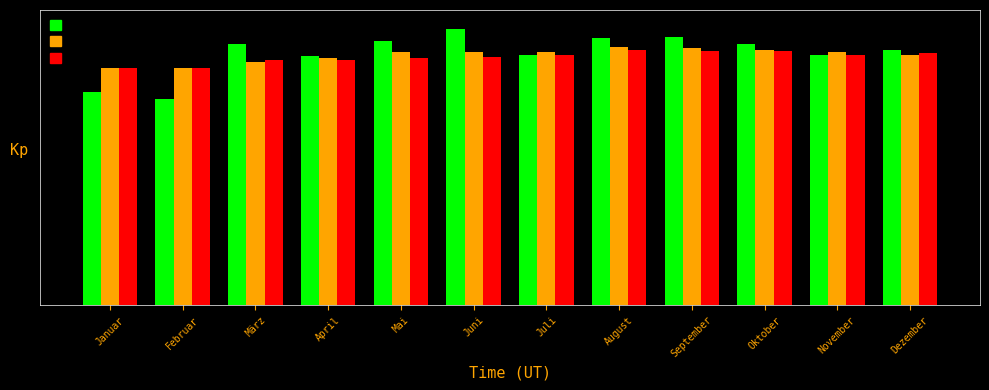

Which label corresponds to the smallest value in the chart?

Februar